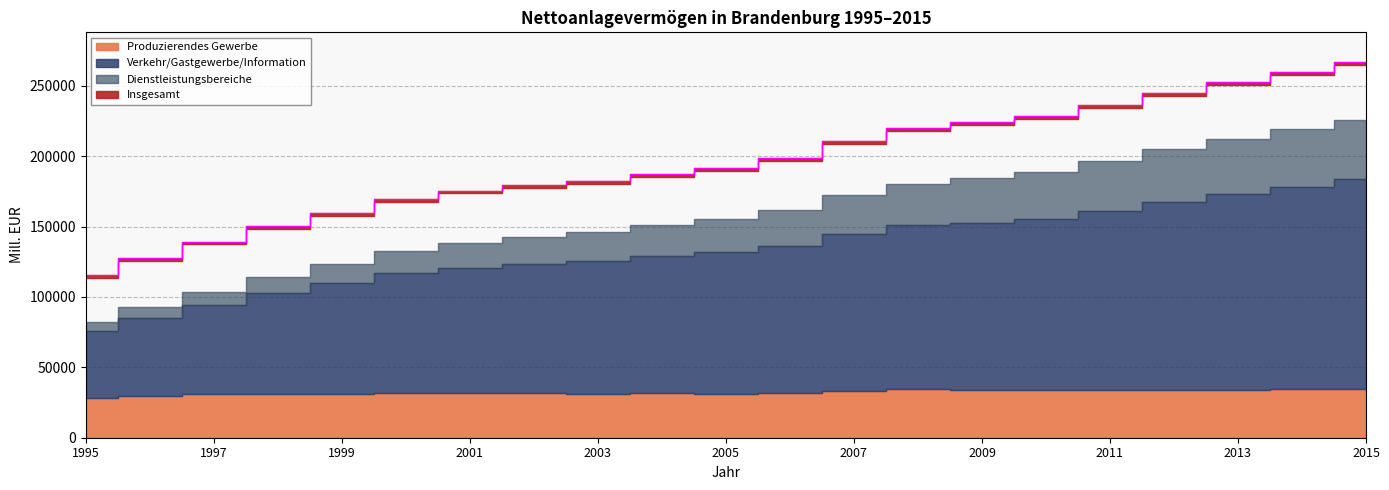

Reading left to right, list all the values displayed in this chart.

Insgesamt: 1995=115334.6	1996=127592.6	1997=139286.7	1998=150360.4	1999=159780.1	2000=169509.9	2001=175484.6	2002=179473.5	2003=182327.8	2004=187324.3	2005=191581.4	2006=198459.3	2007=210916.2	2008=220110.1	2009=224048.4	2010=228411.0	2011=236404.5	2012=244887.2	2013=252437.4	2014=259577.4	2015=266583.6
Dienstleistungsbereiche: 1995=81912.1	1996=92896.9	1997=103460.0	1998=114160.5	1999=123426.7	2000=132693.5	2001=138540.9	2002=142900.7	2003=146393.3	2004=151013.0	2005=155292.0	2006=161397.9	2007=172451.9	2008=180067.4	2009=184523.8	2010=189062.9	2011=196311.1	2012=204920.3	2013=212225.9	2014=219097.1	2015=225551.5
Verkehr/Gastgewerbe/Information: 1995=47189.0	1996=55337.5	1997=63245.4	1998=71508.8	1999=78497.7	2000=84937.9	2001=88819.4	2002=91860.5	2003=94422.8	2004=97505.0	2005=100361.2	2006=104392.3	2007=111639.2	2008=116562.1	2009=118959.9	2010=121863.0	2011=126843.6	2012=133049.6	2013=138722.4	2014=143968.7	2015=148857.9
Produzierendes Gewerbe: 1995=28469.7	1996=29717.1	1997=30837.3	1998=31218.0	1999=31388.4	2000=31835.4	2001=31992.3	2002=31625.3	2003=31058.9	2004=31408.5	2005=31261.1	2006=31876.1	2007=33058.4	2008=34316.8	2009=33784.2	2010=33585.2	2011=34229.9	2012=34017.9	2013=34189.1	2014=34407.3	2015=34914.1